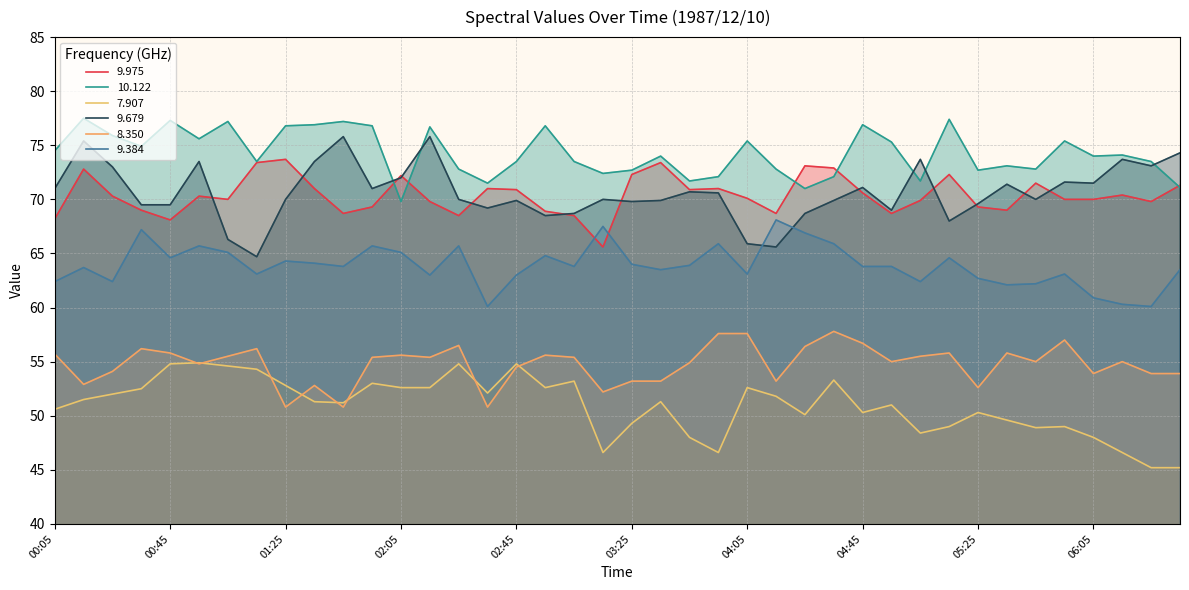

How many lines are shown in the chart?

6